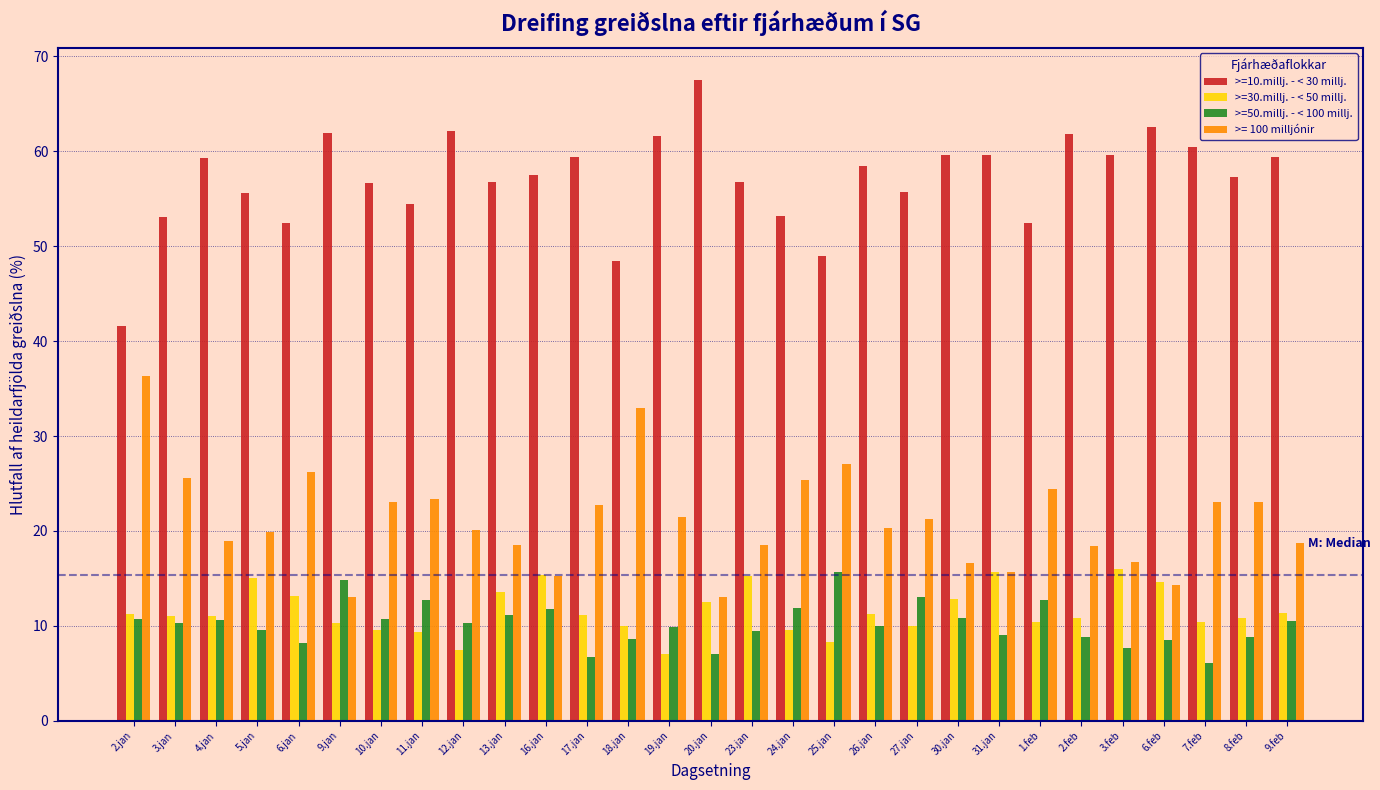

Which category has the highest value across all series?

20.jan